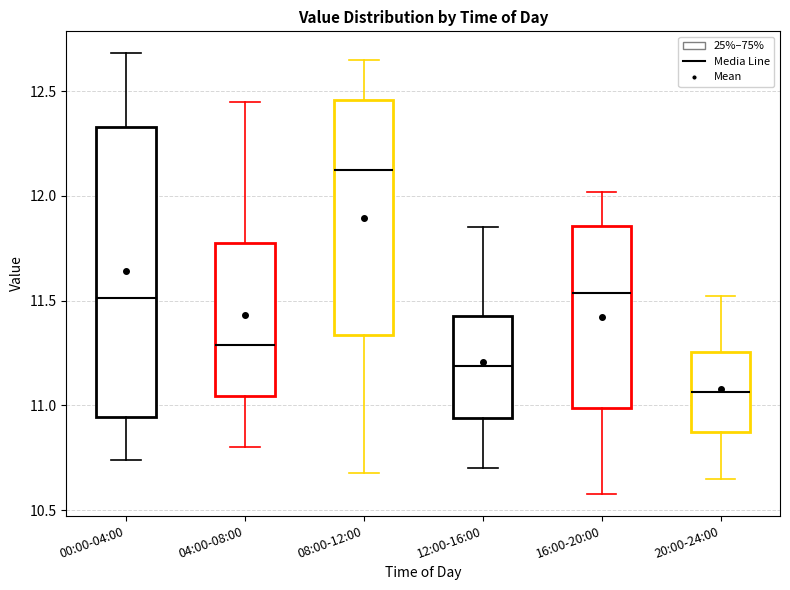

Reading left to right, transcribe this box plot: for each box, give where its median line is, the range the box spans, and where its two whiskers end, as read against the y-axis. The values are not printed on the chart, so give them approximately, as read against the axis.

00:00-04:00: median 11.50, box 10.95 to 12.35, whiskers 10.75 to 12.70
04:00-08:00: median 11.30, box 11.05 to 11.80, whiskers 10.80 to 12.45
08:00-12:00: median 12.15, box 11.35 to 12.45, whiskers 10.70 to 12.65
12:00-16:00: median 11.20, box 10.95 to 11.45, whiskers 10.70 to 11.85
16:00-20:00: median 11.55, box 11.00 to 11.85, whiskers 10.60 to 12.00
20:00-24:00: median 11.05, box 10.85 to 11.25, whiskers 10.65 to 11.50